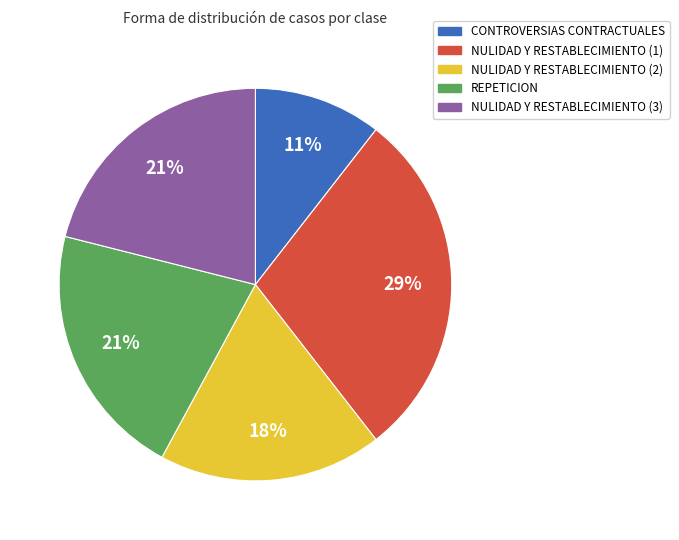

Is there any slice that represents more than half of the pie?

No